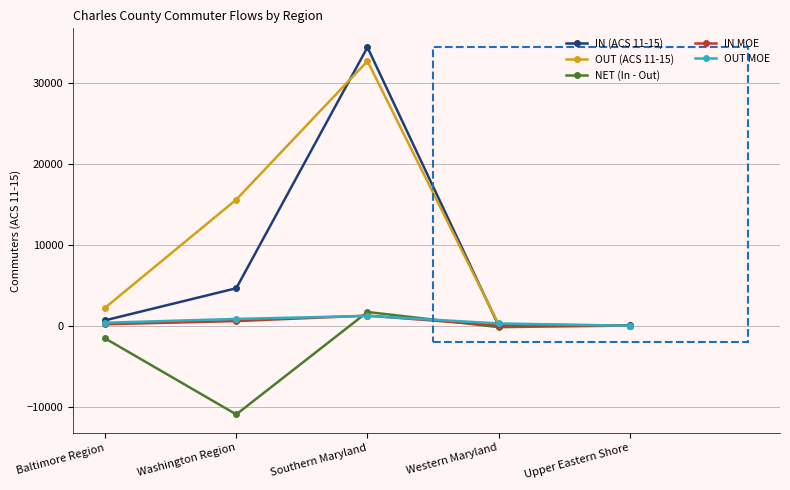

How many intersections are there between IN (ACS 11-15) and OUT MOE?

2